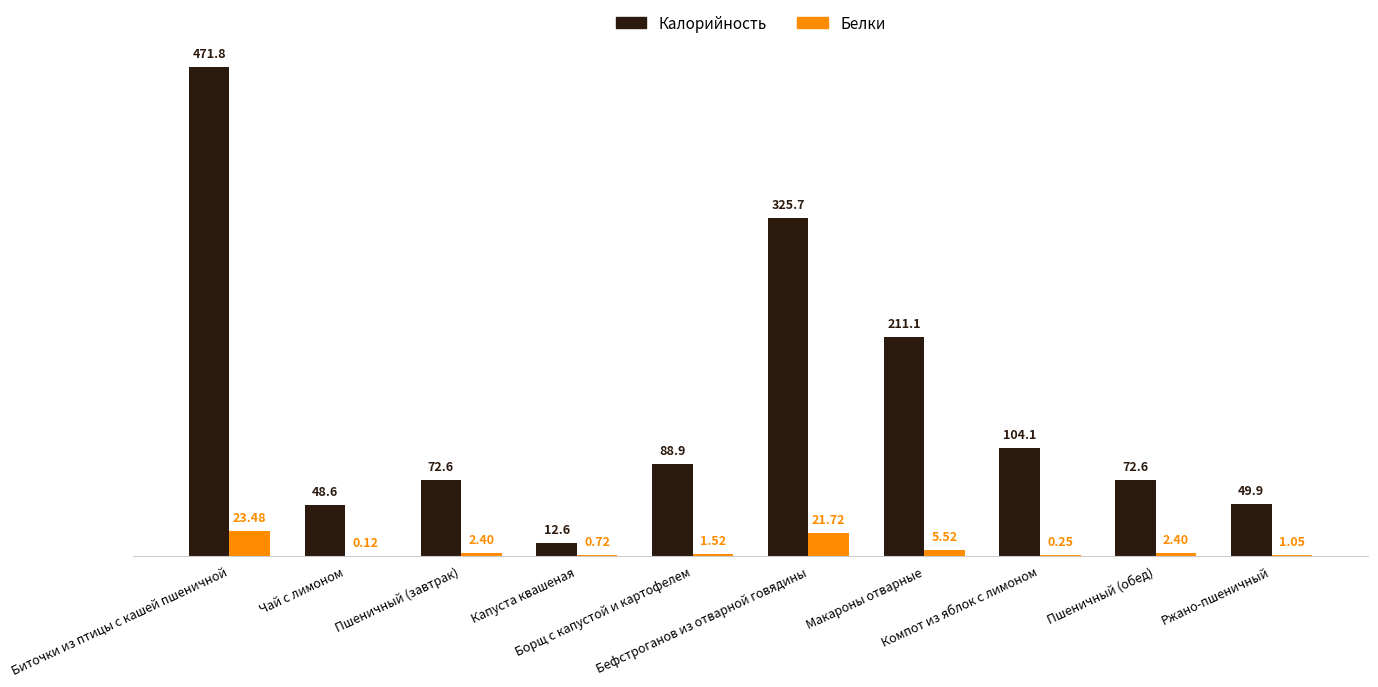

The Калорийность series shows 152.6 at Компот из яблок с лимоном. True or false?

False